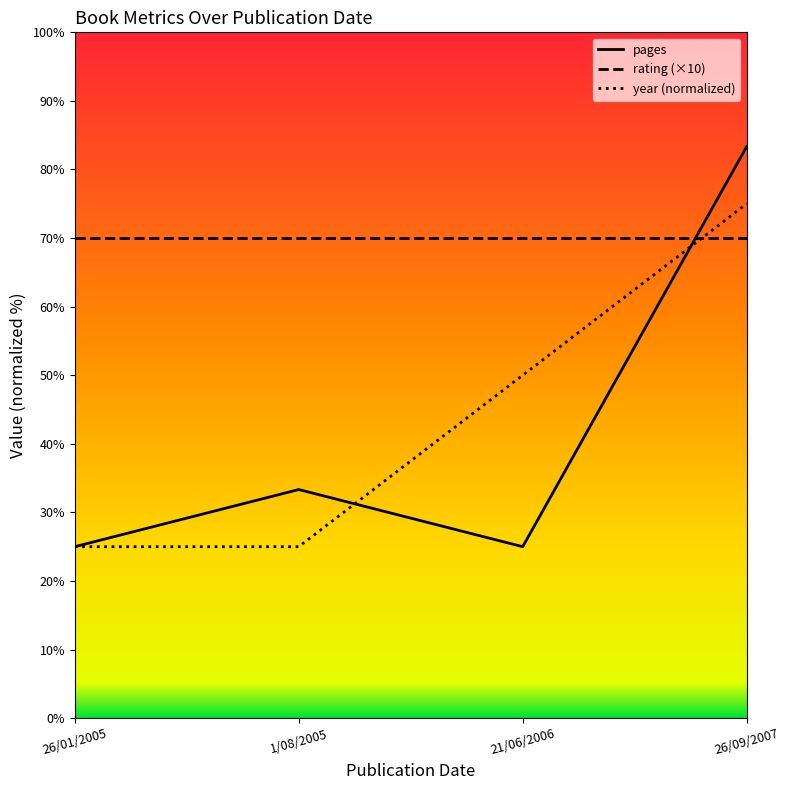

How many intersections are there between rating (×10) and year (normalized)?

1